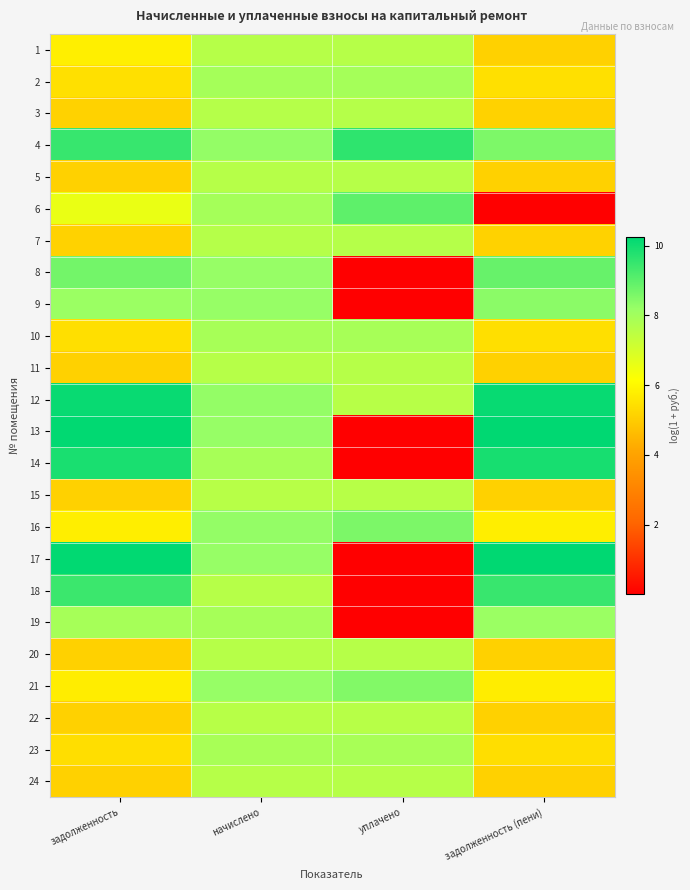

Which has a higher value, начислено or задолженность (пени)?

начислено